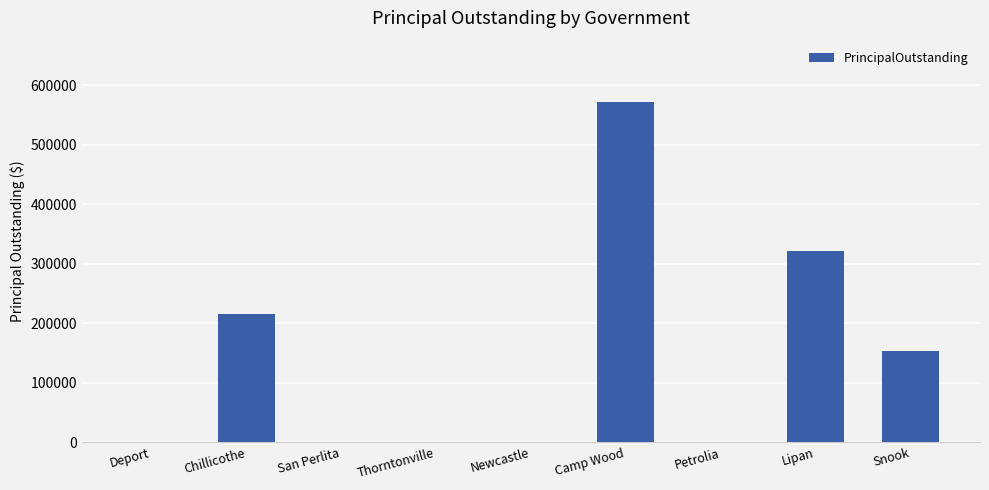

Where is the data nearest to the value 286000?

Lipan